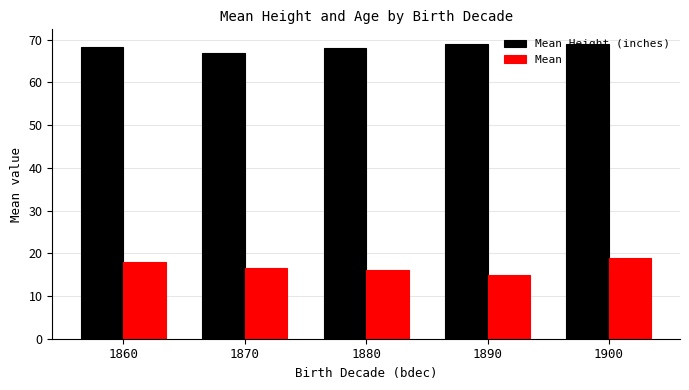

List the series in order of their overall mean, highest first.

Mean Height (inches), Mean Age